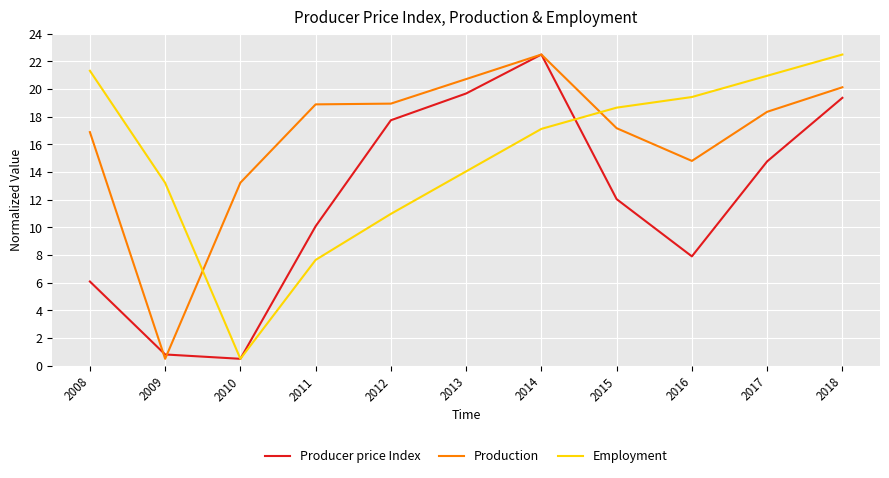

Does the chart display data point markers on the line(s)?

No